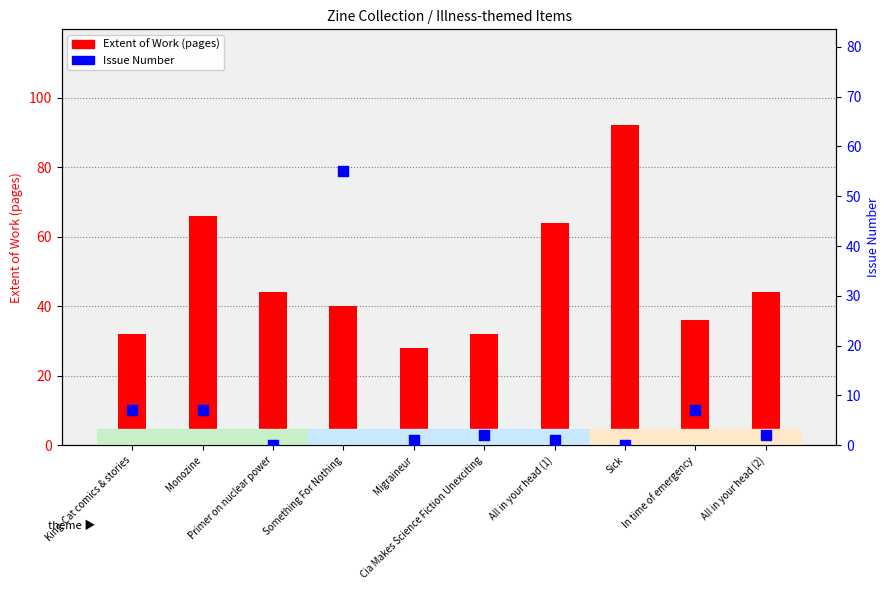

At which category is the sum across all series the highest?

Something For Nothing